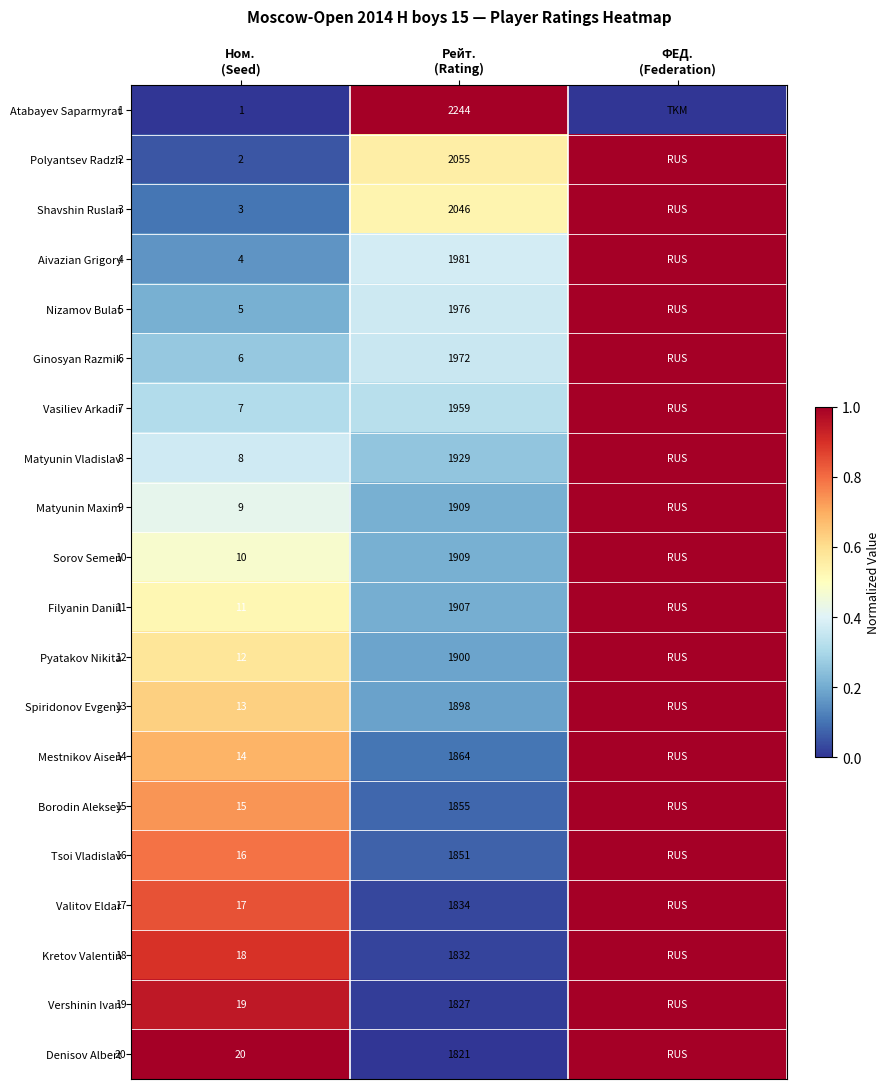

Which series has the largest range (max minus min)?

Atabayev Saparmyrat